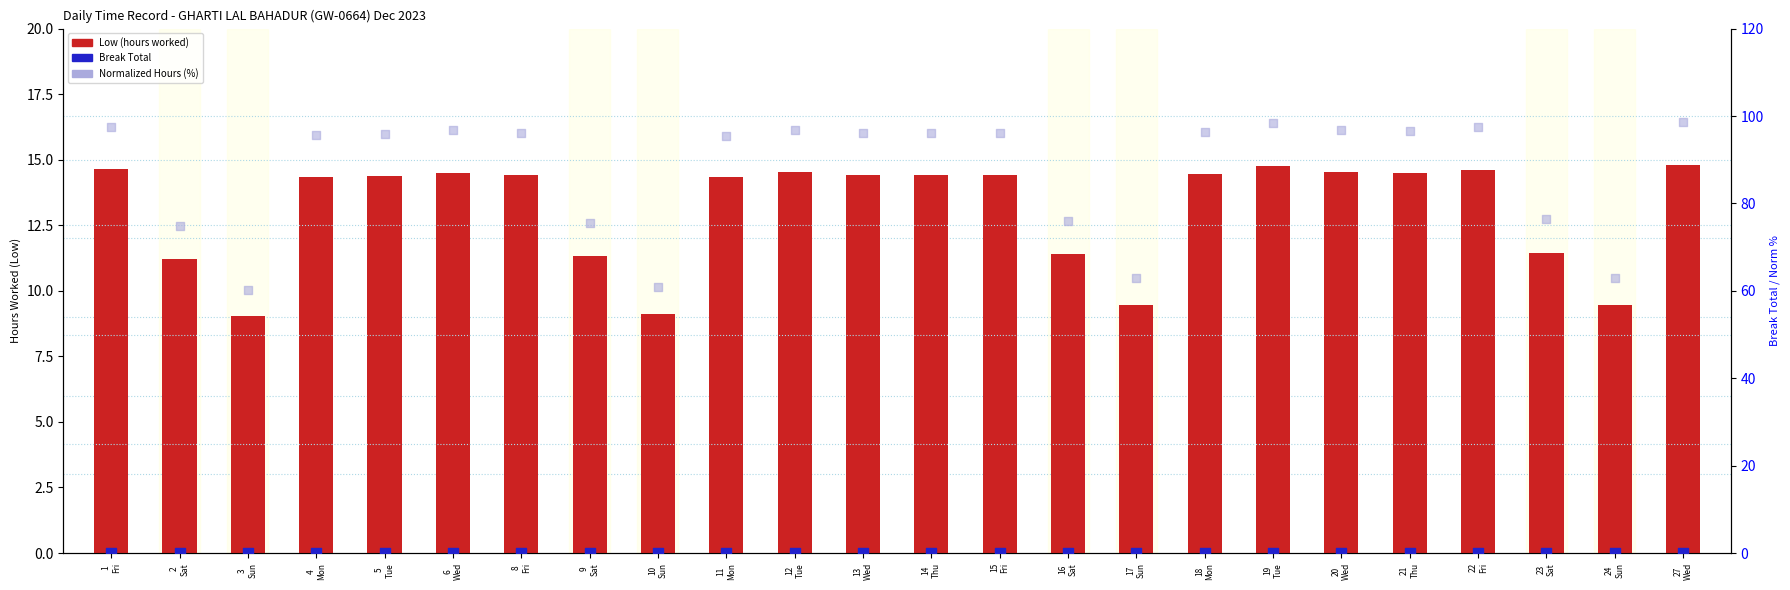

At how many categories does at least one series exceed 62?

22